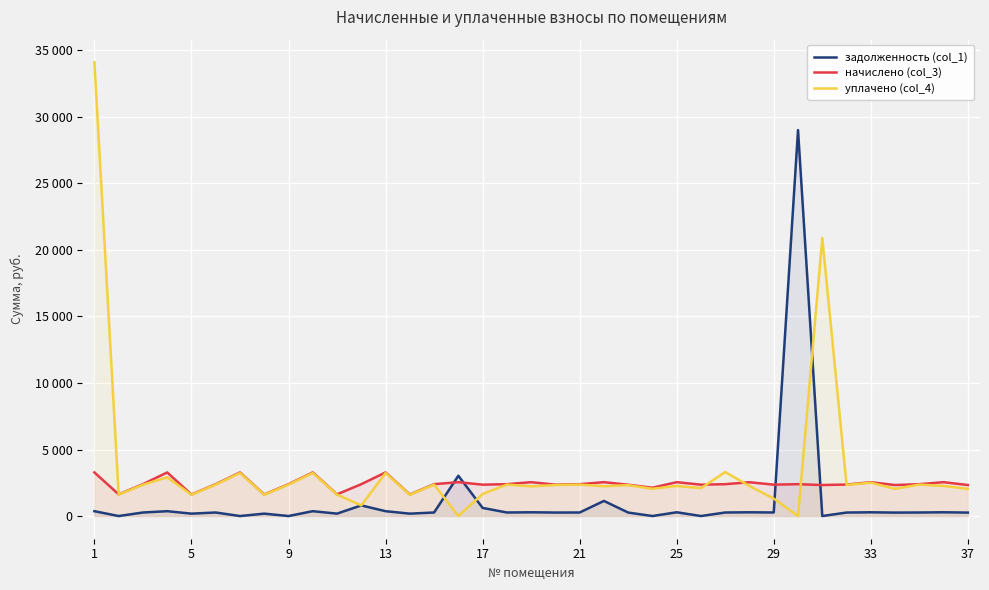

Does the chart display data point markers on the line(s)?

No